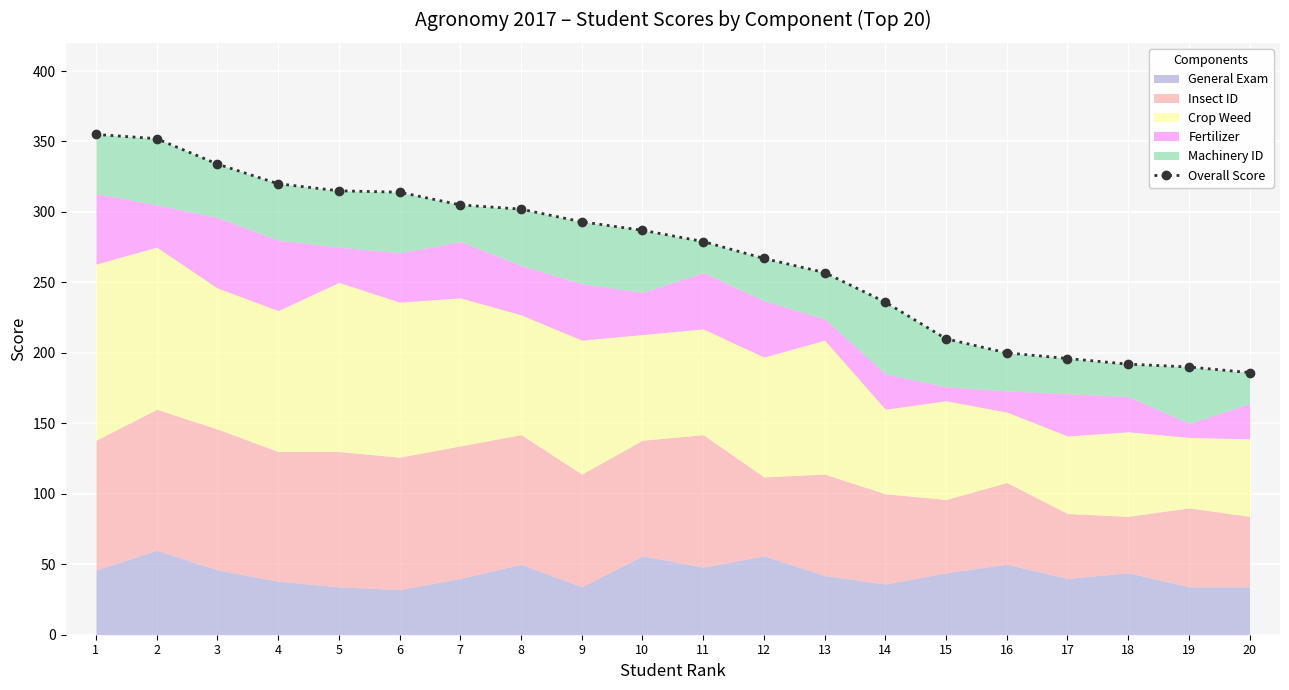

The chart shows a value of 88 at 6. True or false?

False